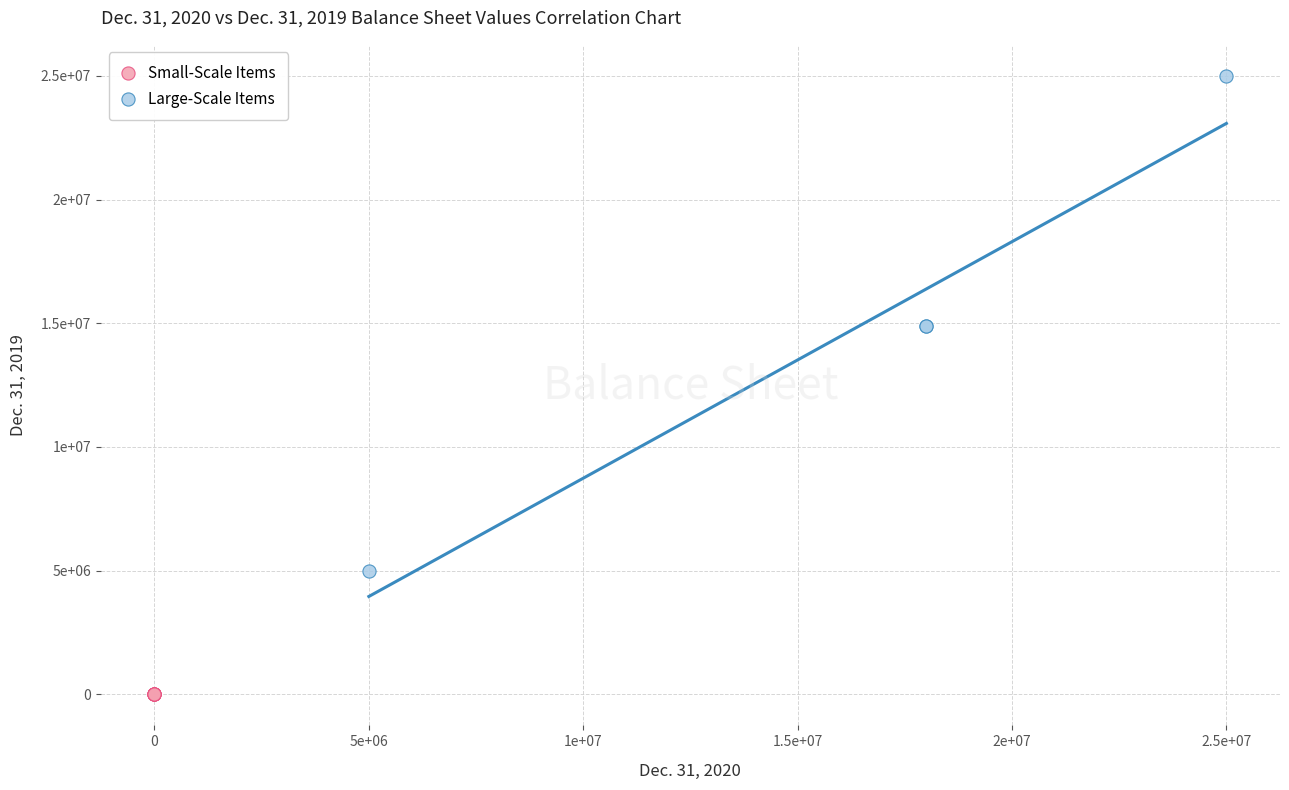

Which series reaches the minimum Y coordinate?

Small-Scale Items